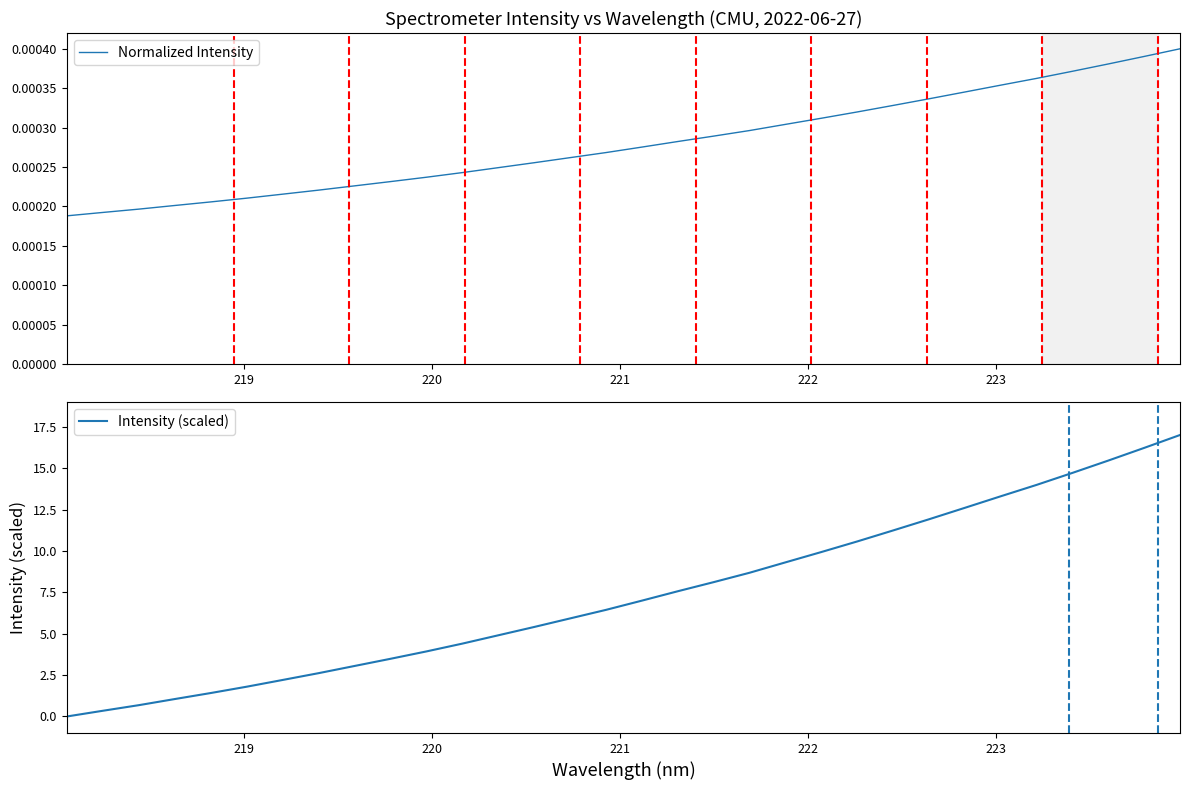

What are all the series names shown in the legend?

Normalized Intensity, Intensity (scaled)